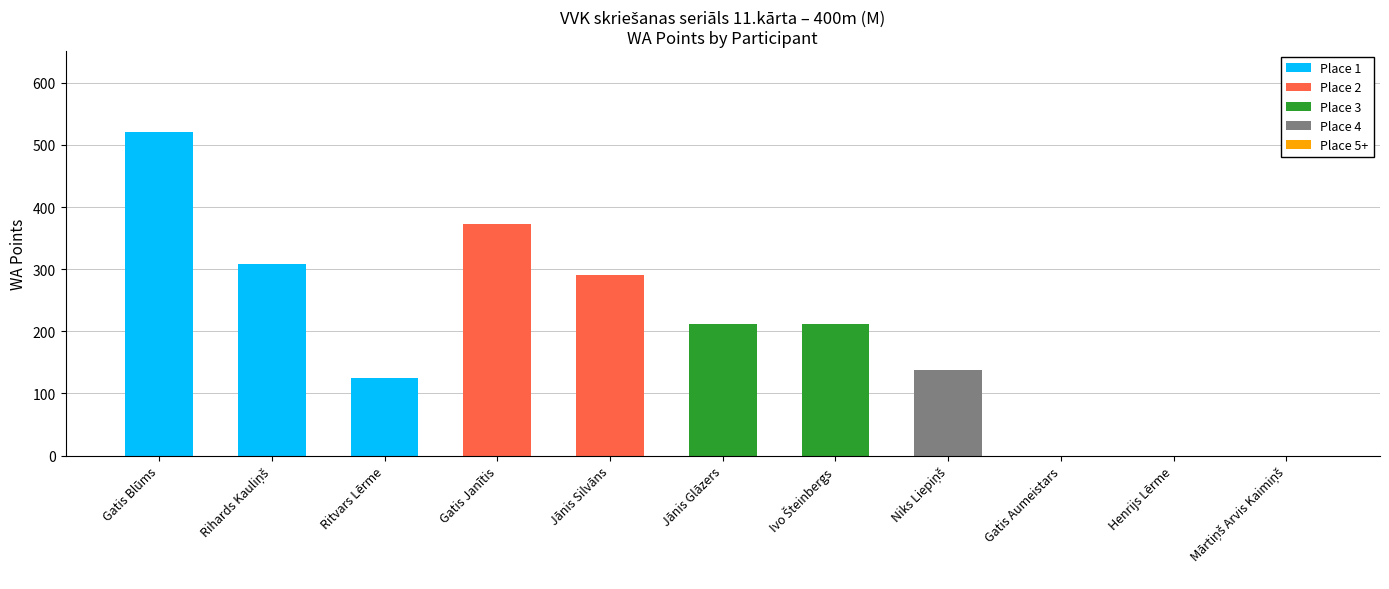

What is the total value across all series at Ritvars Lērme?

125